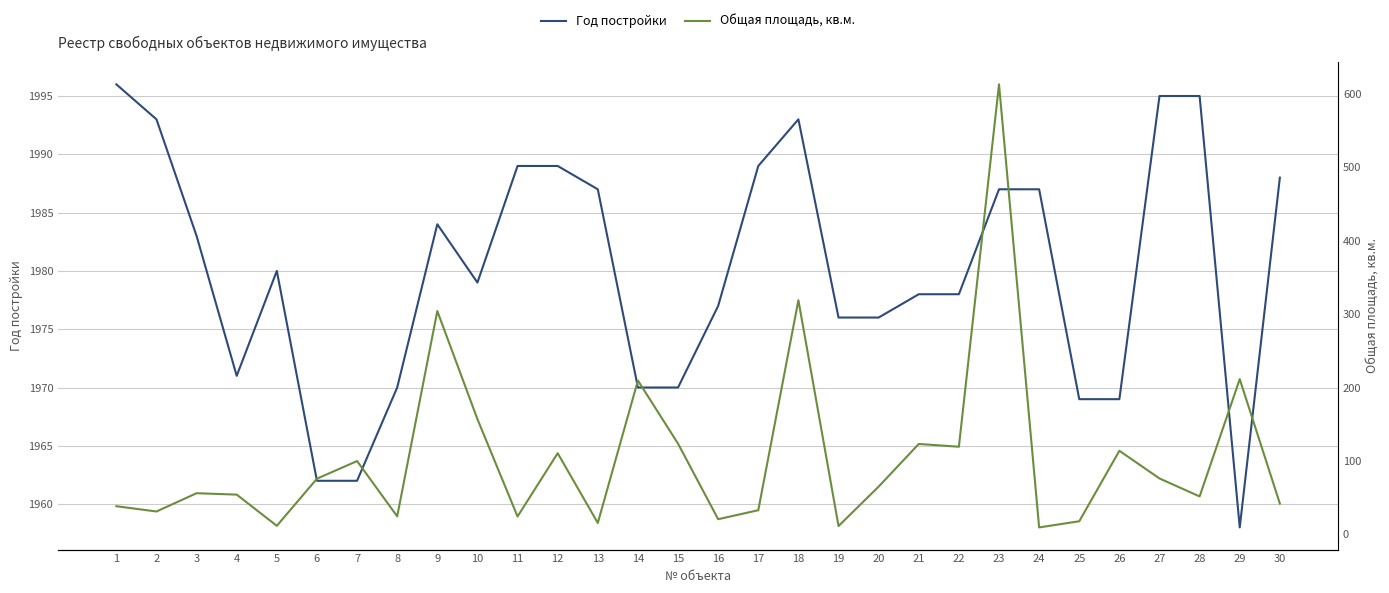

Between 2 and 17, which series saw the biggest shift?

Год постройки